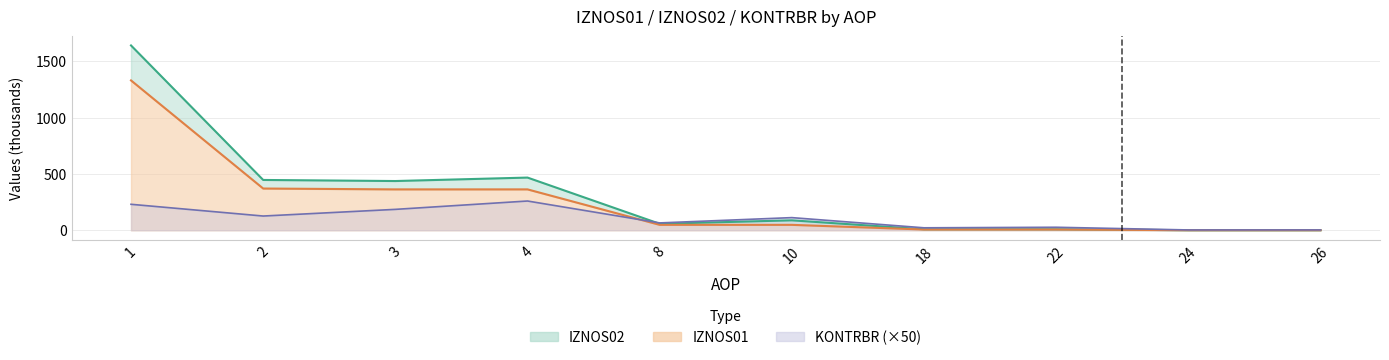

At which category does IZNOS02 reach its first local valley?

3